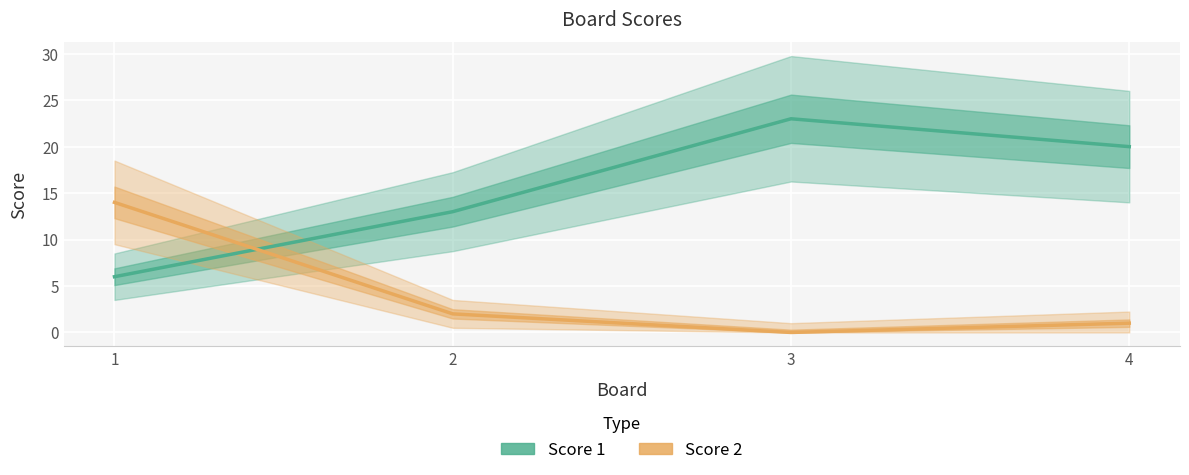

What are all the series names shown in the legend?

Score 1, Score 2